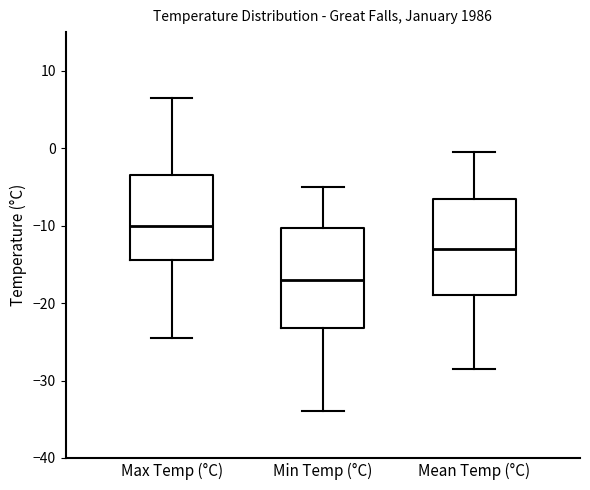

Which box's median line is the highest?

Max Temp (°C)